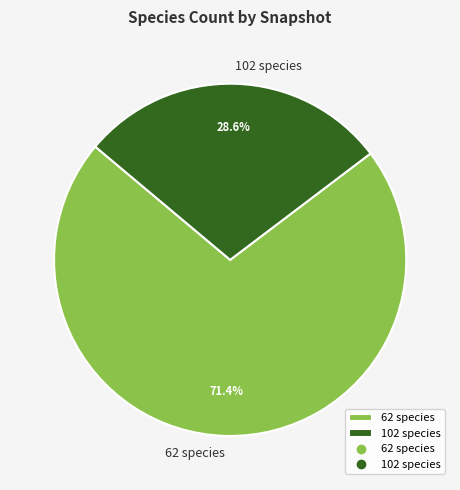

Rank the categories by value from lowest to highest.

102 species, 62 species